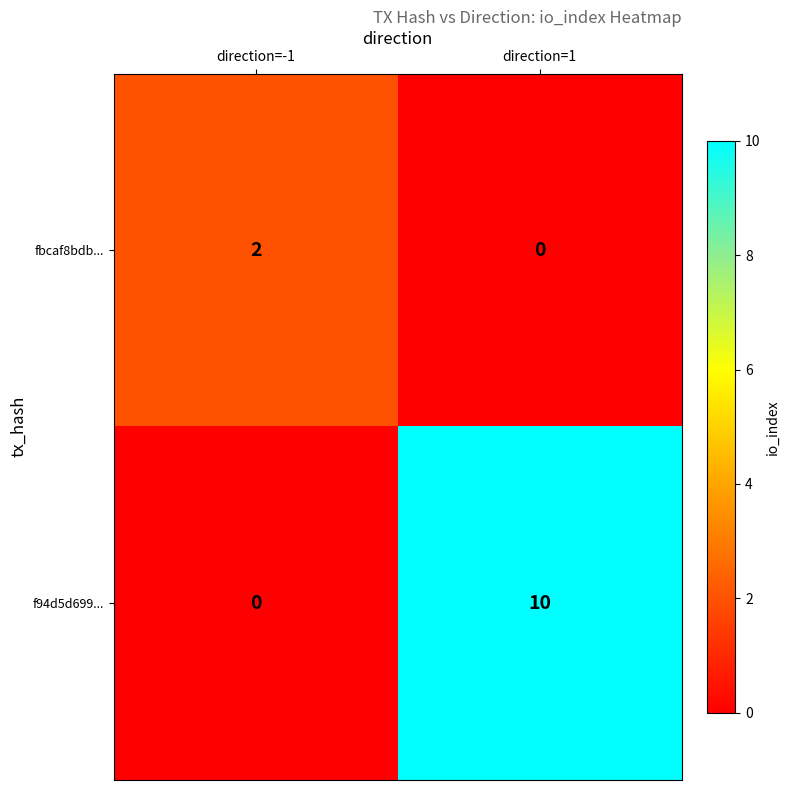

Reading left to right, what are all the values shown in this chart?

fbcaf8bdb...: direction=-1=2	direction=1=0
f94d5d699...: direction=-1=0	direction=1=10